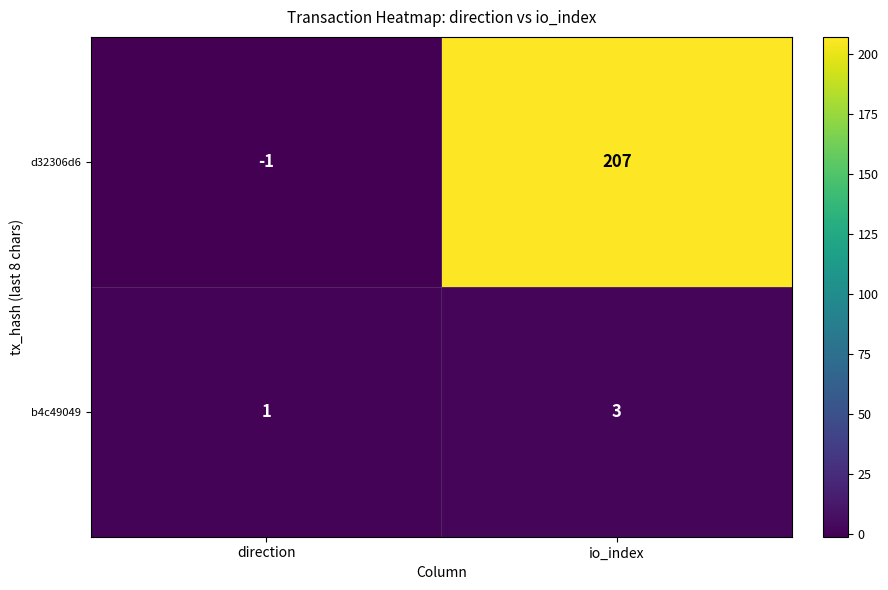

Which series changed the most between direction and io_index?

d32306d6